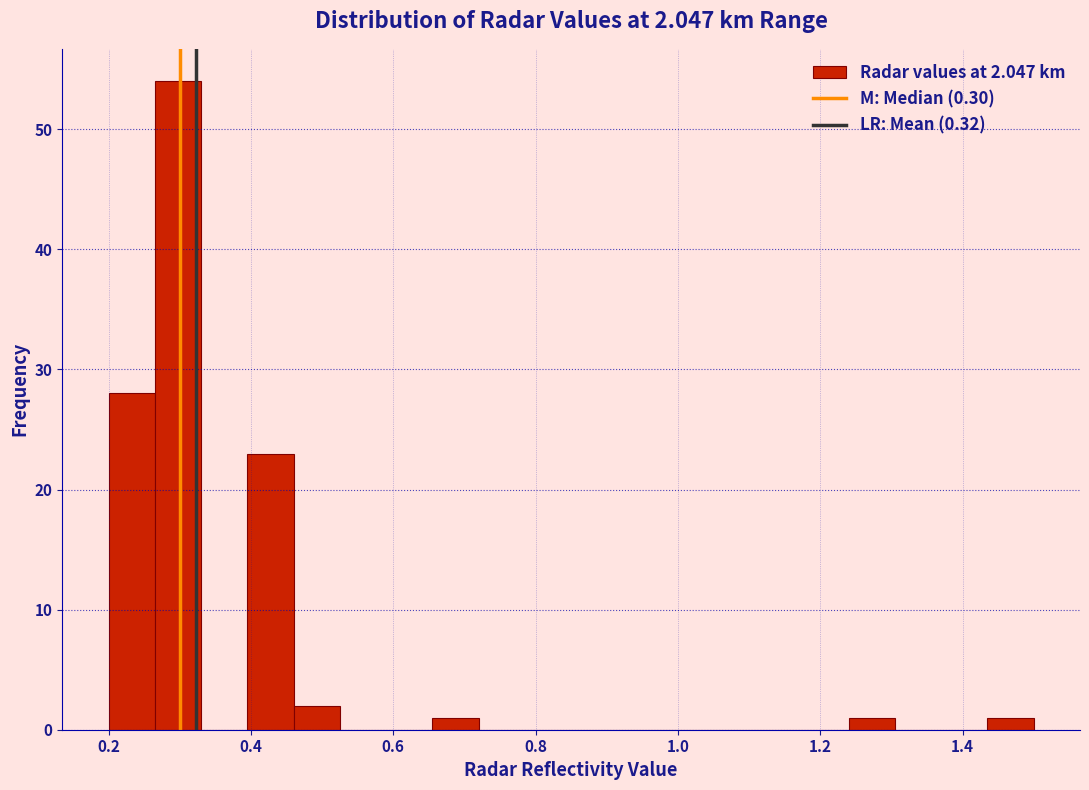

Around what value on the x-axis is the tallest bar? Give the approximate position of its centre, as read against the axis.

0.30